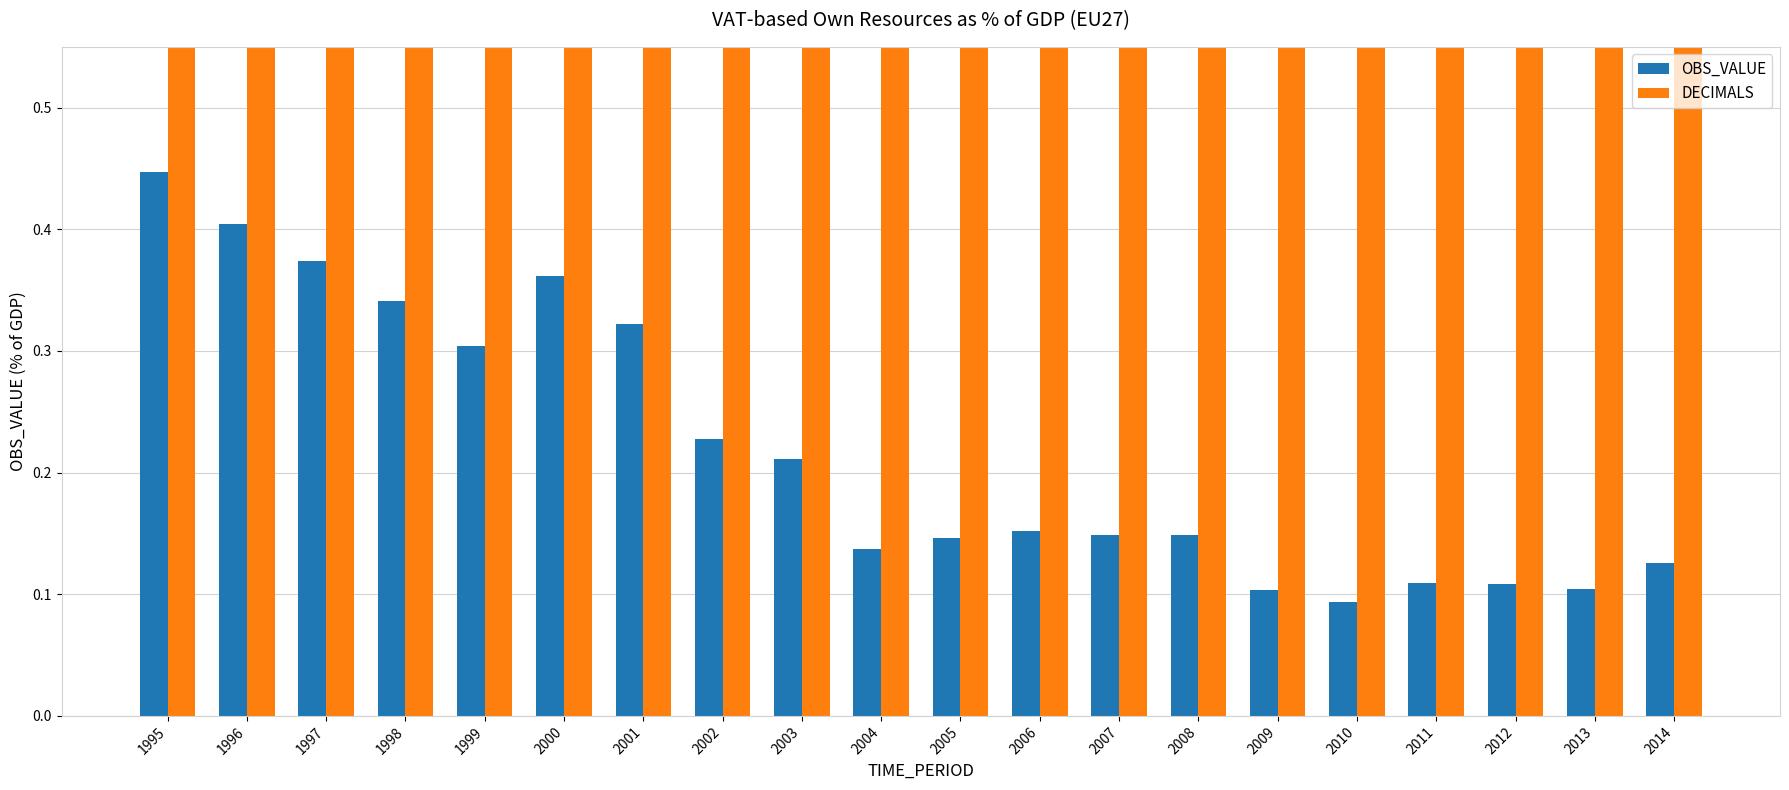

True or false: OBS_VALUE has a value of 0.1 at 2003.

False